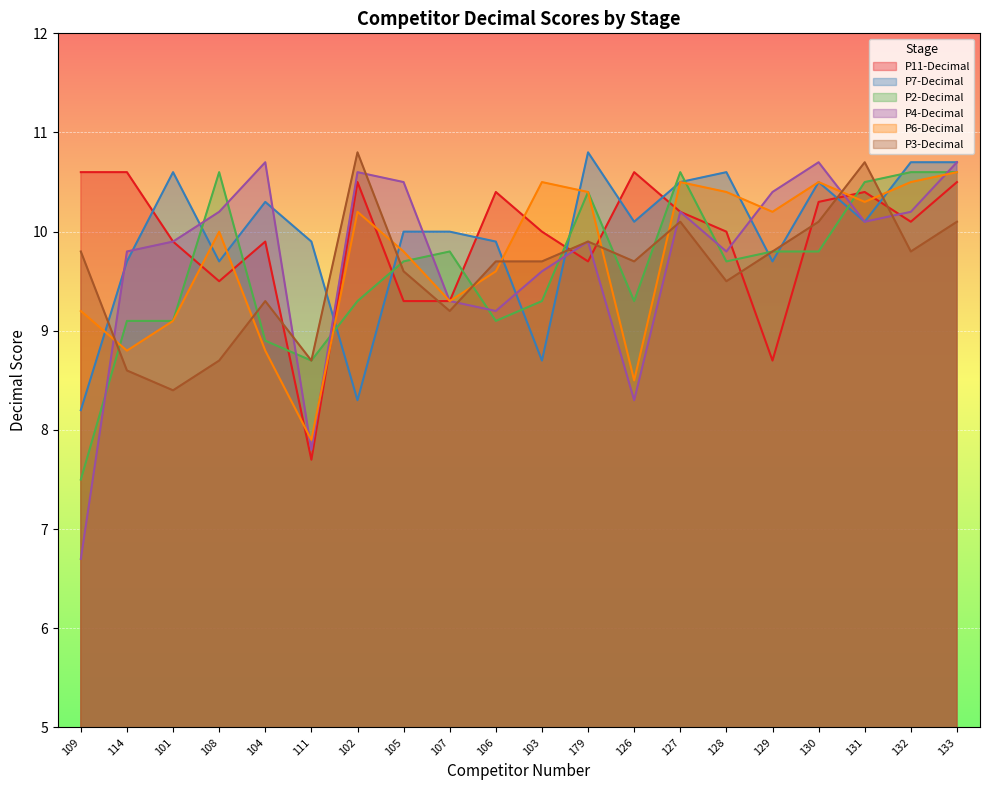

What is the difference between the maximum and minimum values in the P2-Decimal series?

3.1